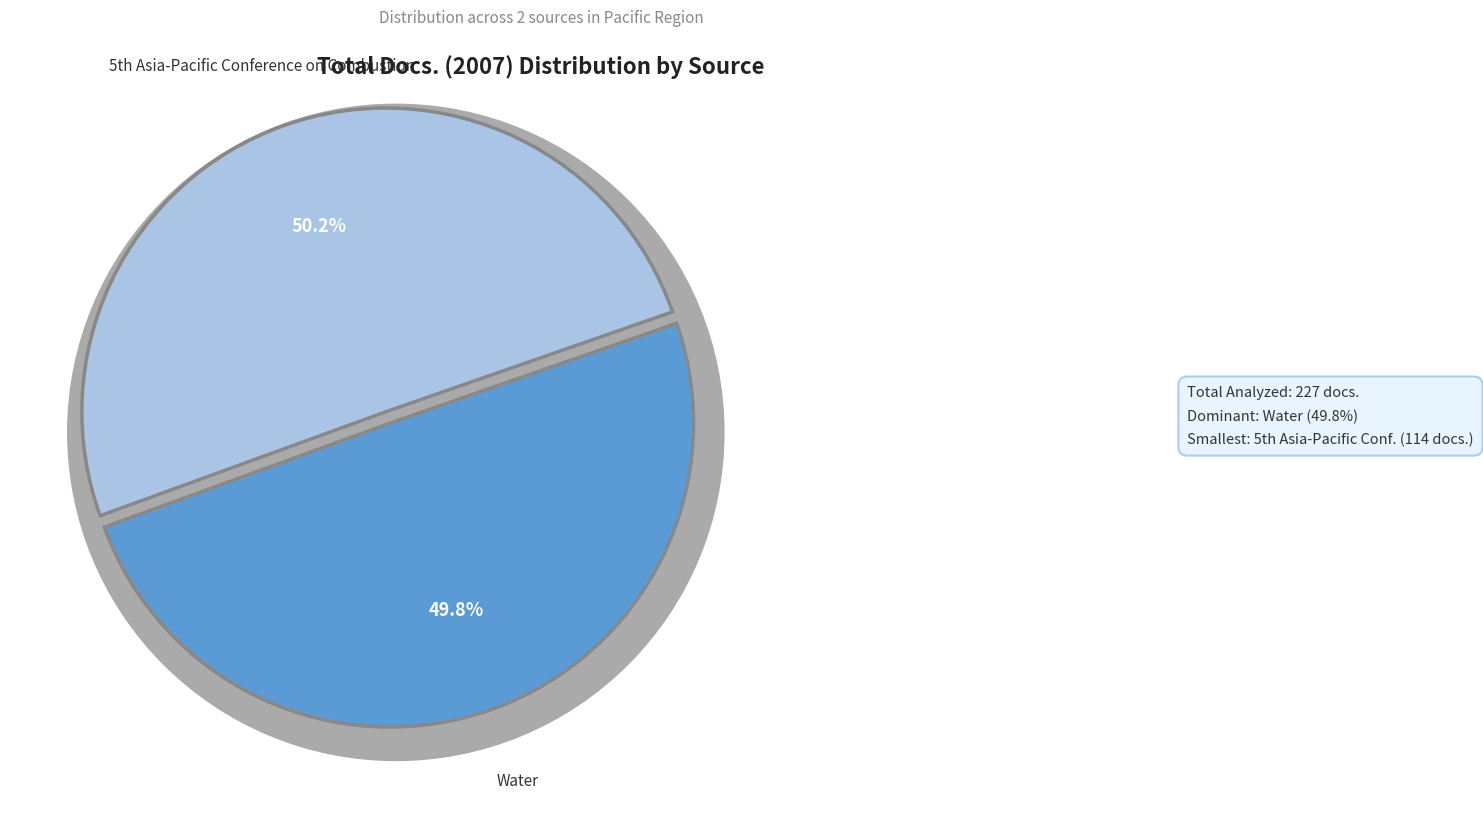

Rank the categories by value from lowest to highest.

Water, 5th Asia-Pacific Conference on Combustion